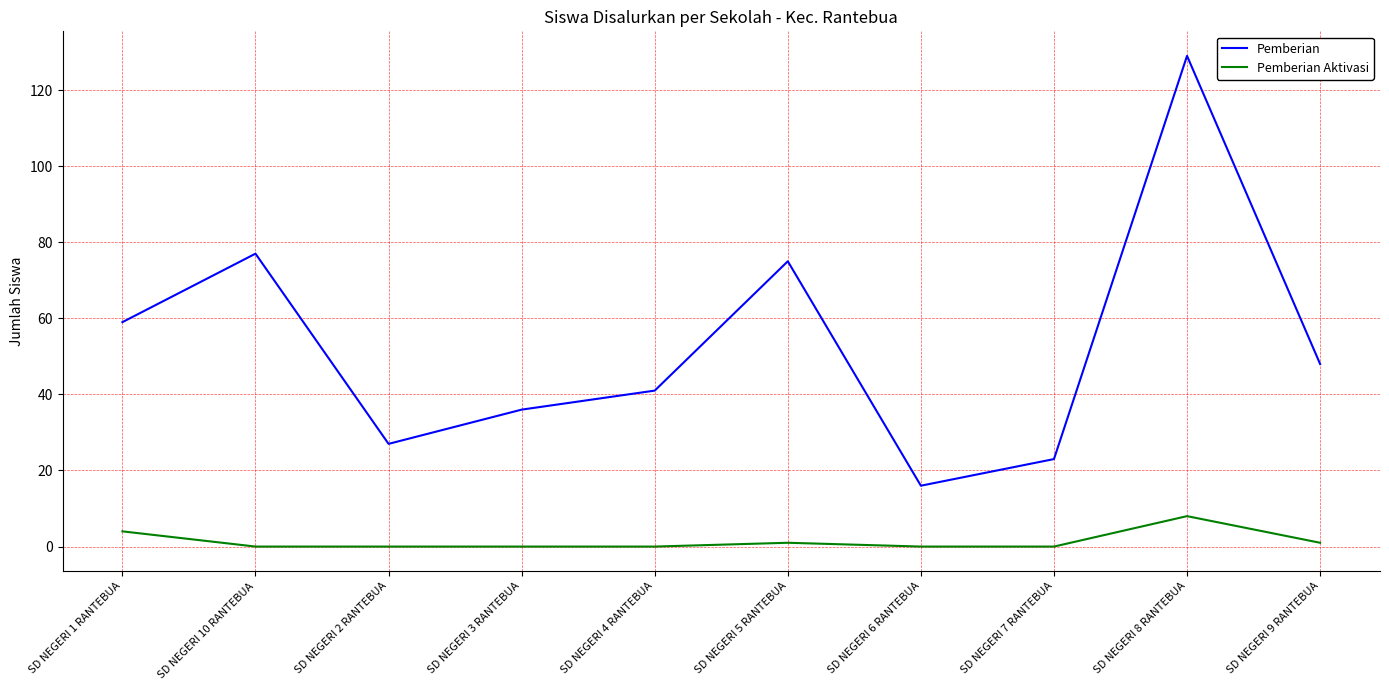

At how many categories does at least one series exceed 62?

3